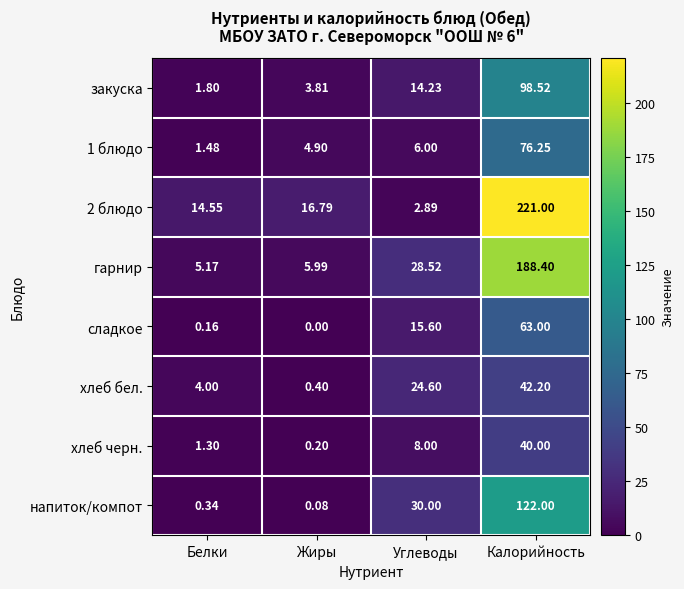

Is the value of 2 блюдо at Жиры greater than the value of гарнир at Калорийность?

No